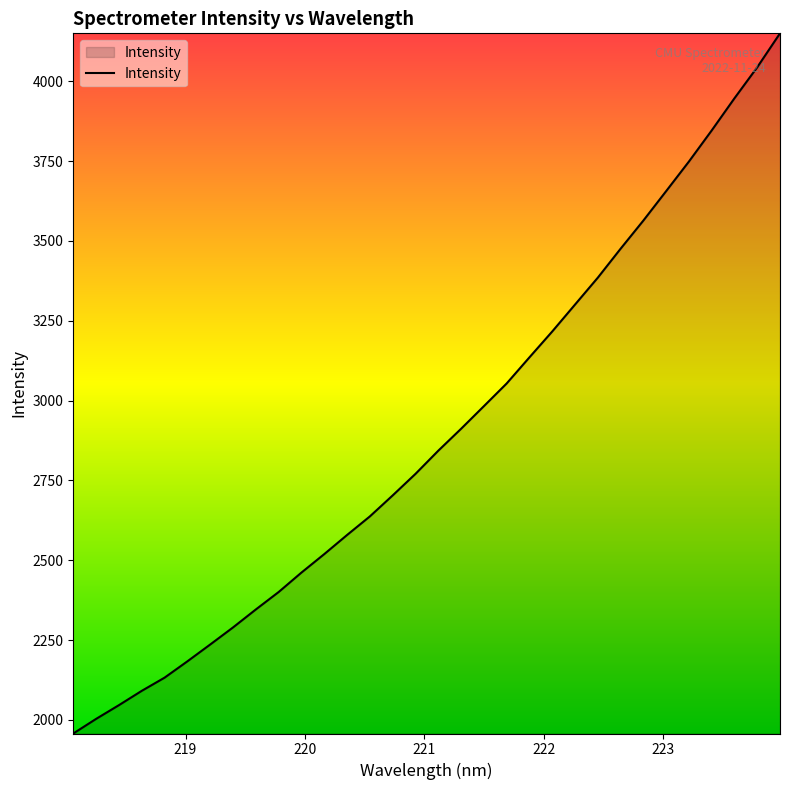

What is the minimum value shown in the chart?

1957.3